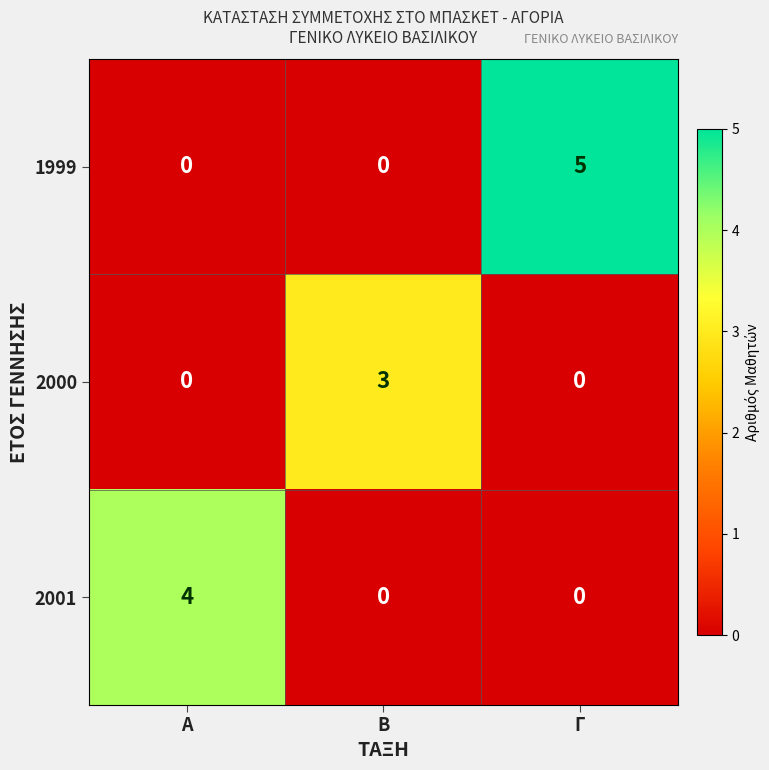

At which category does the chart reach its peak across all series?

Γ